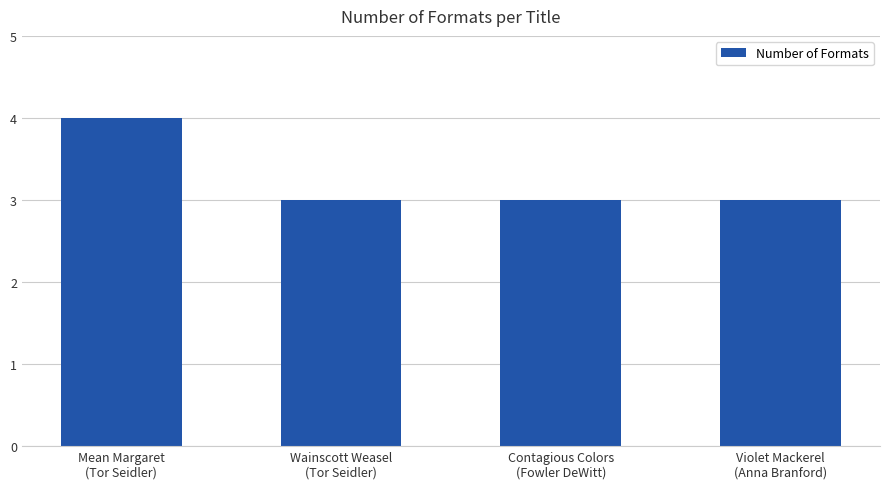

What is the smallest value displayed?

3